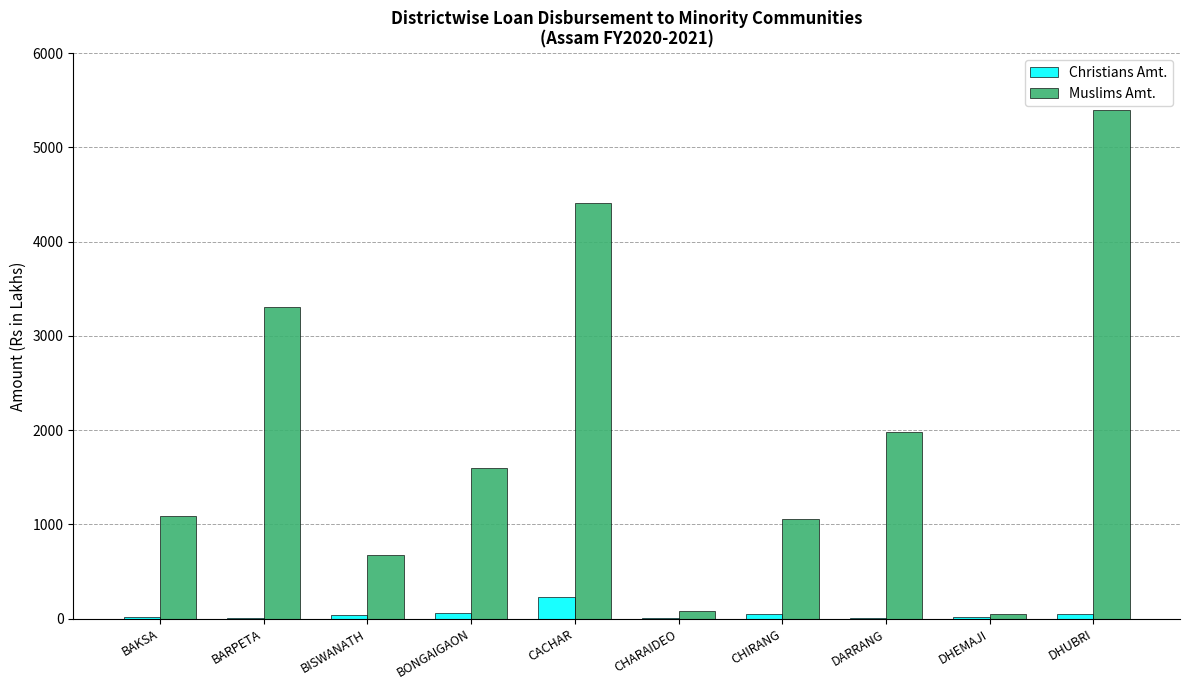

Between BARPETA and BONGAIGAON, which series saw the biggest shift?

Muslims Amt.